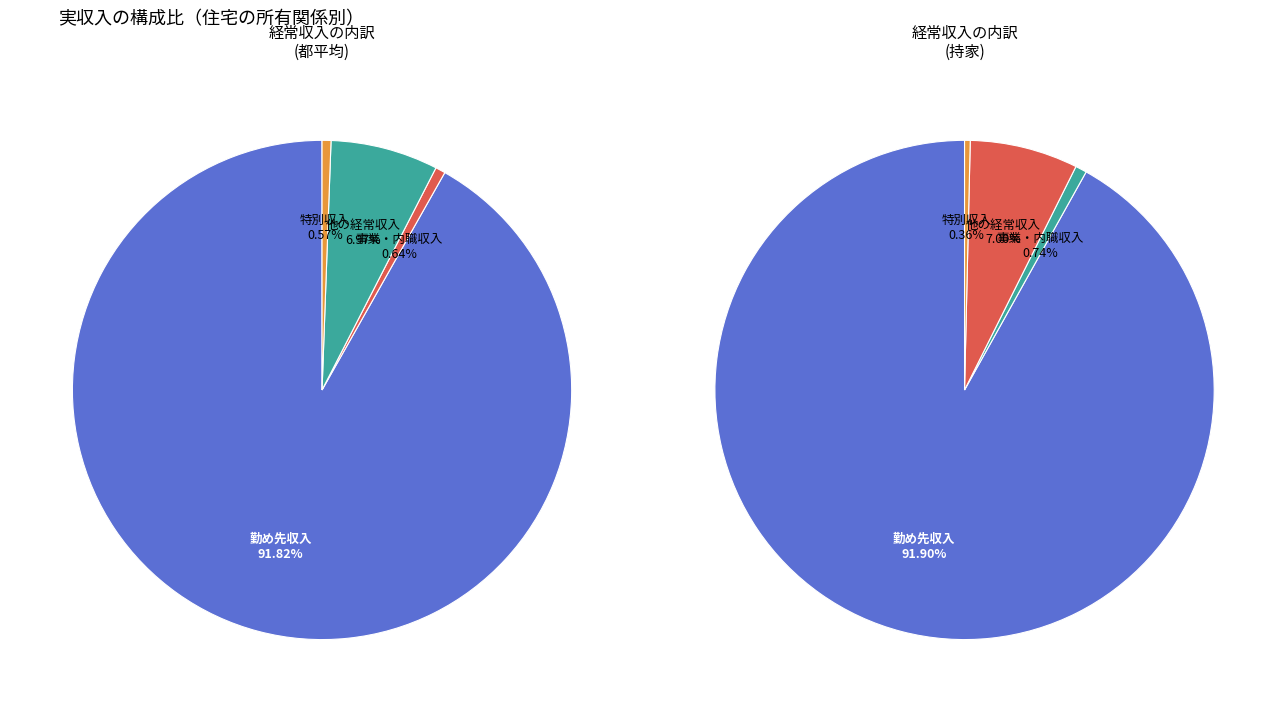

Which slice represents more than half of the pie?

勤め先収入